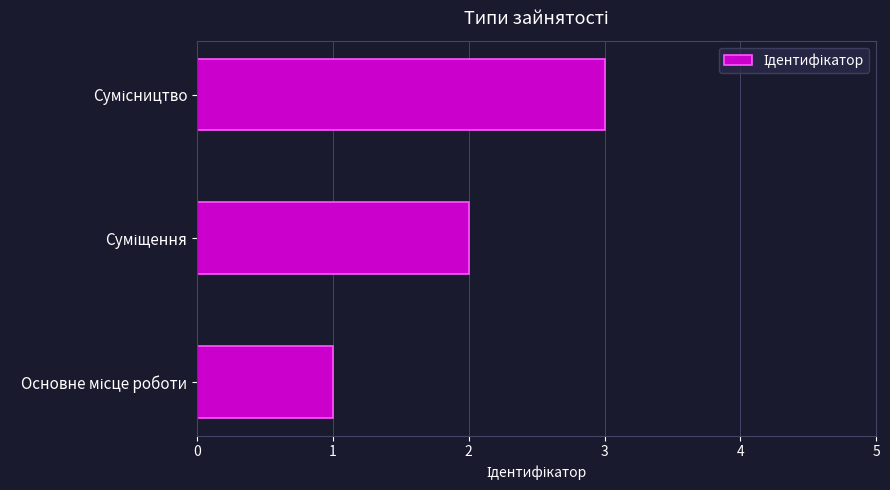

Count the number of categories in the chart.

3